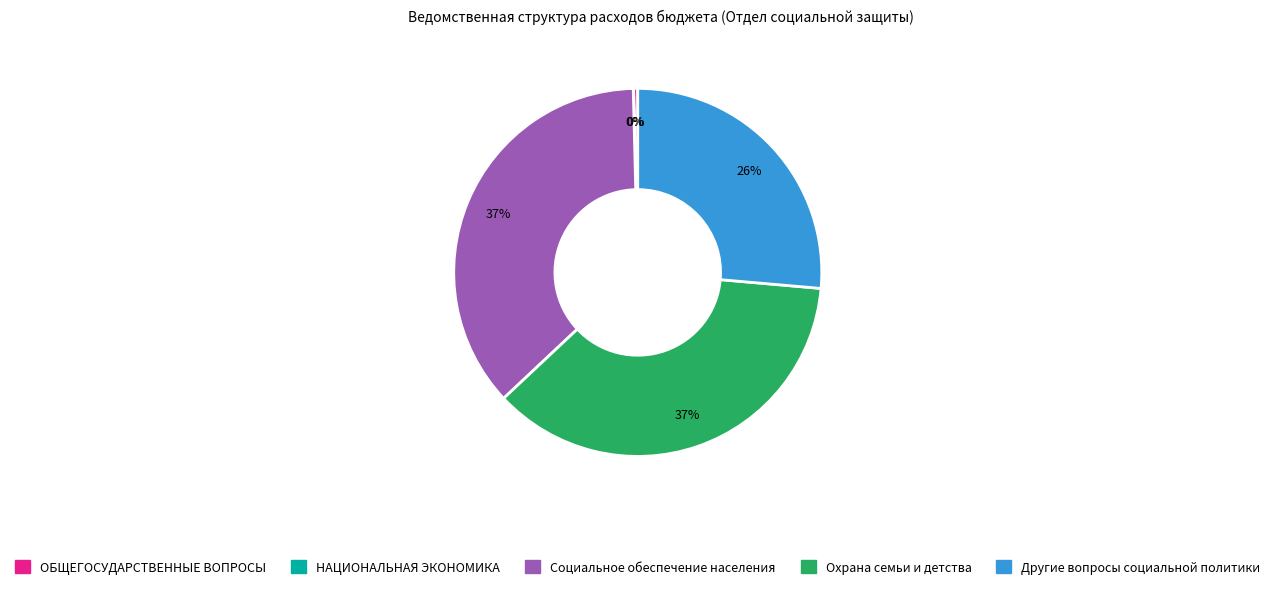

To the nearest percent, what is the difference between the largest and smallest slice percentages?

37%